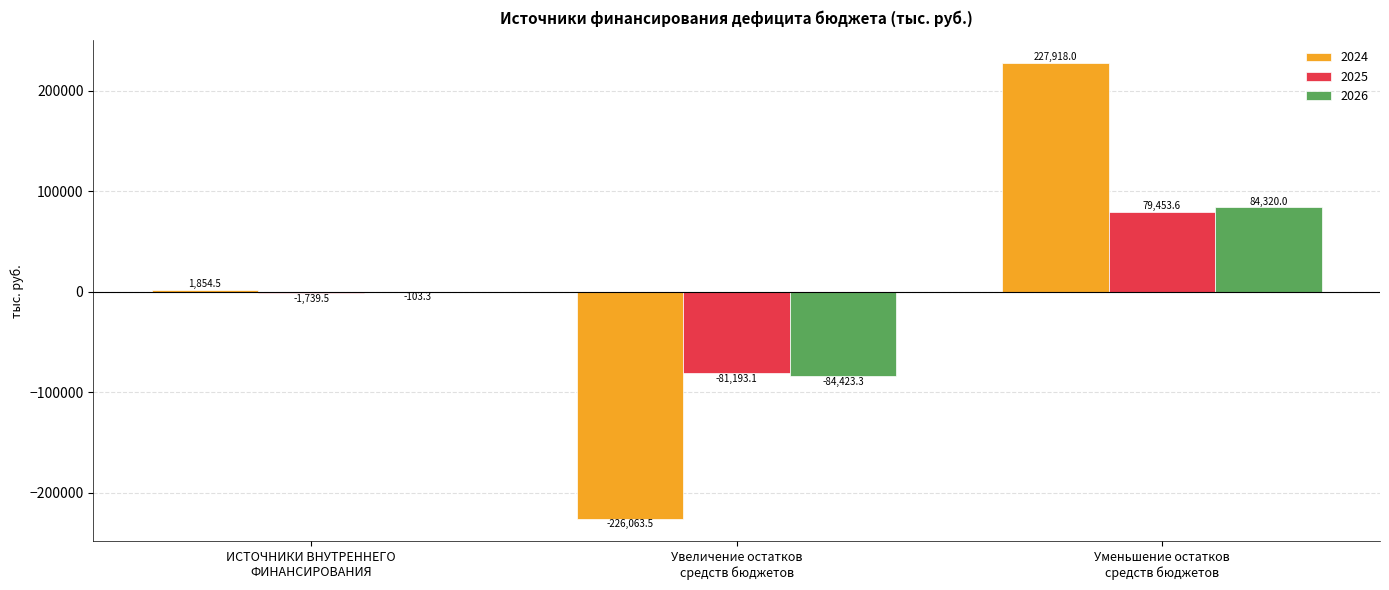

Count the number of data series in this chart.

3